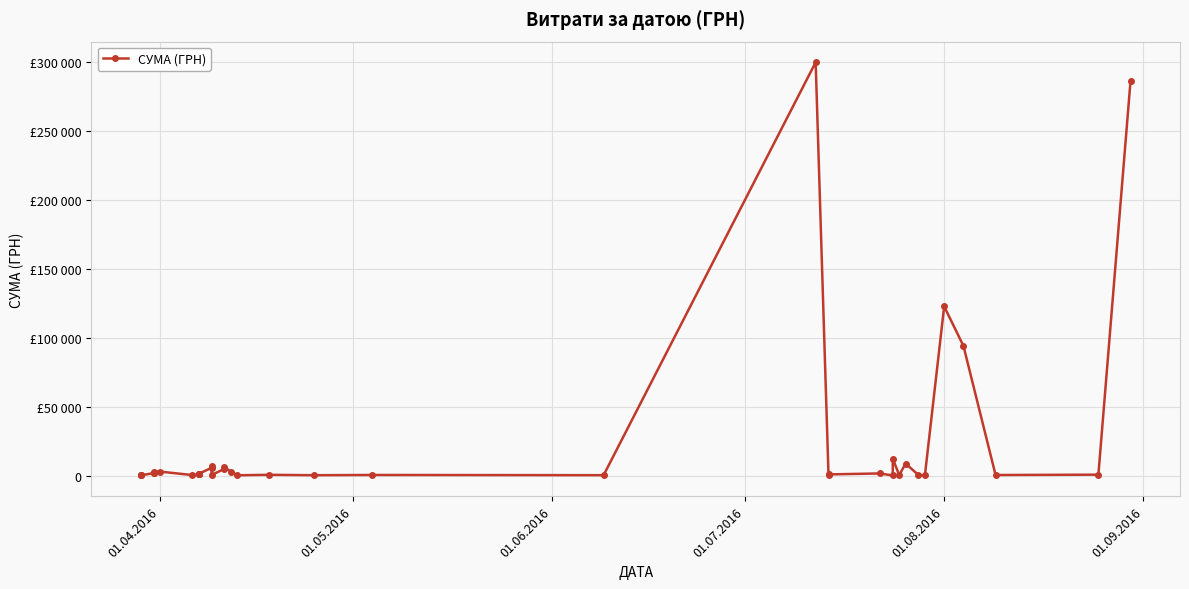

How many data points are less than 869?

19